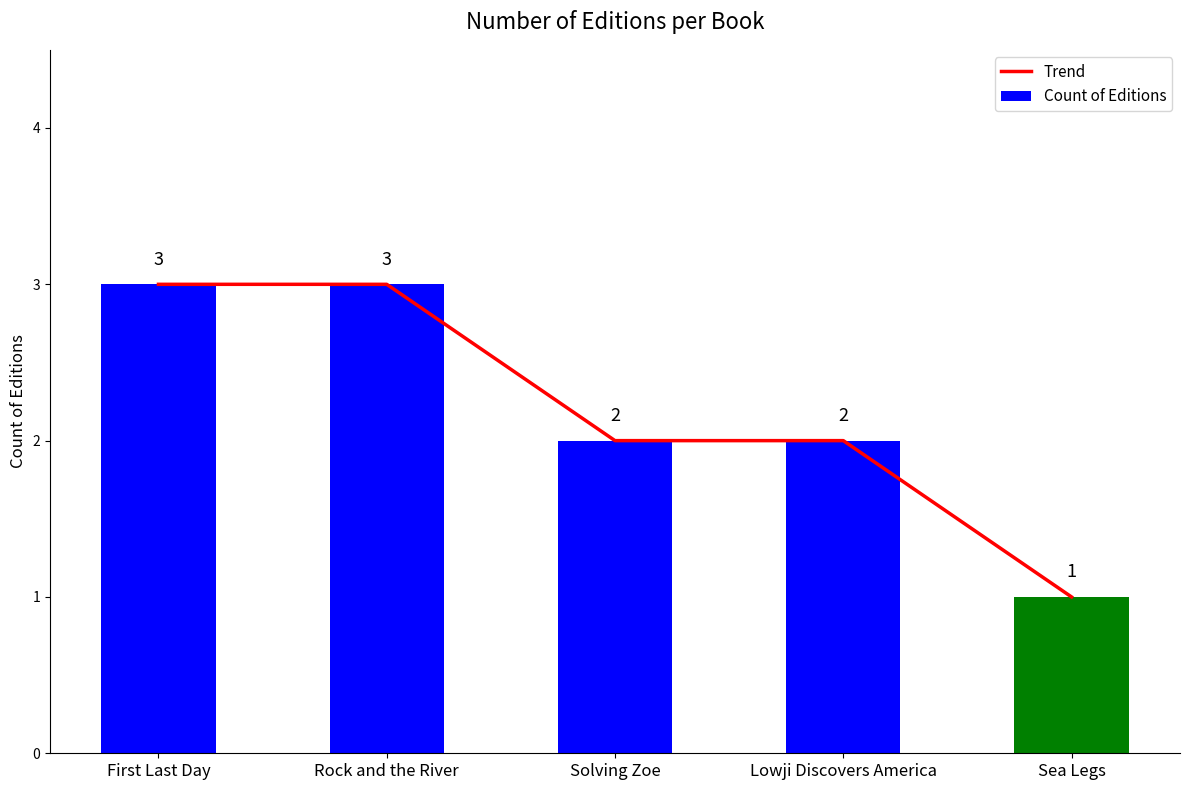

What is the highest value of the Count of Editions series?

3